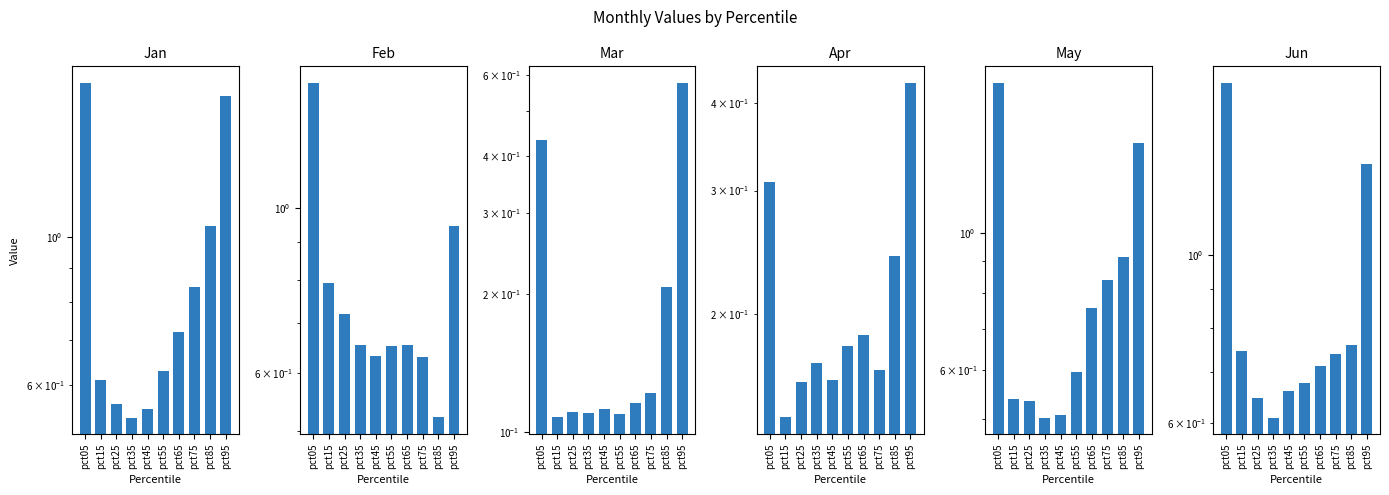

What is the total value across all series at pct15?

2.9